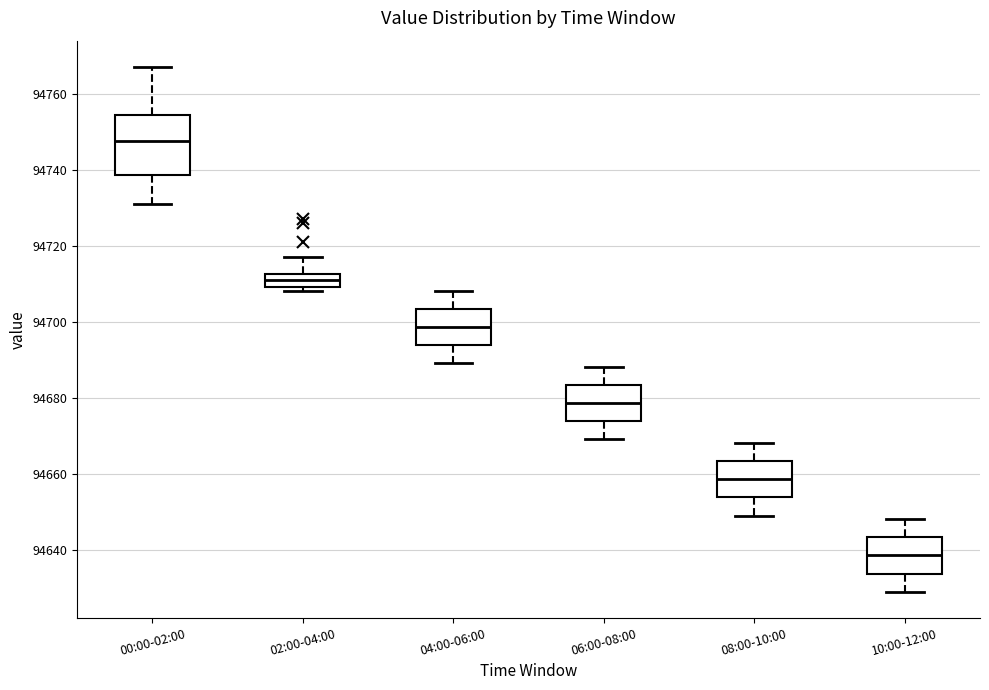

Which box's median line is the lowest?

10:00-12:00